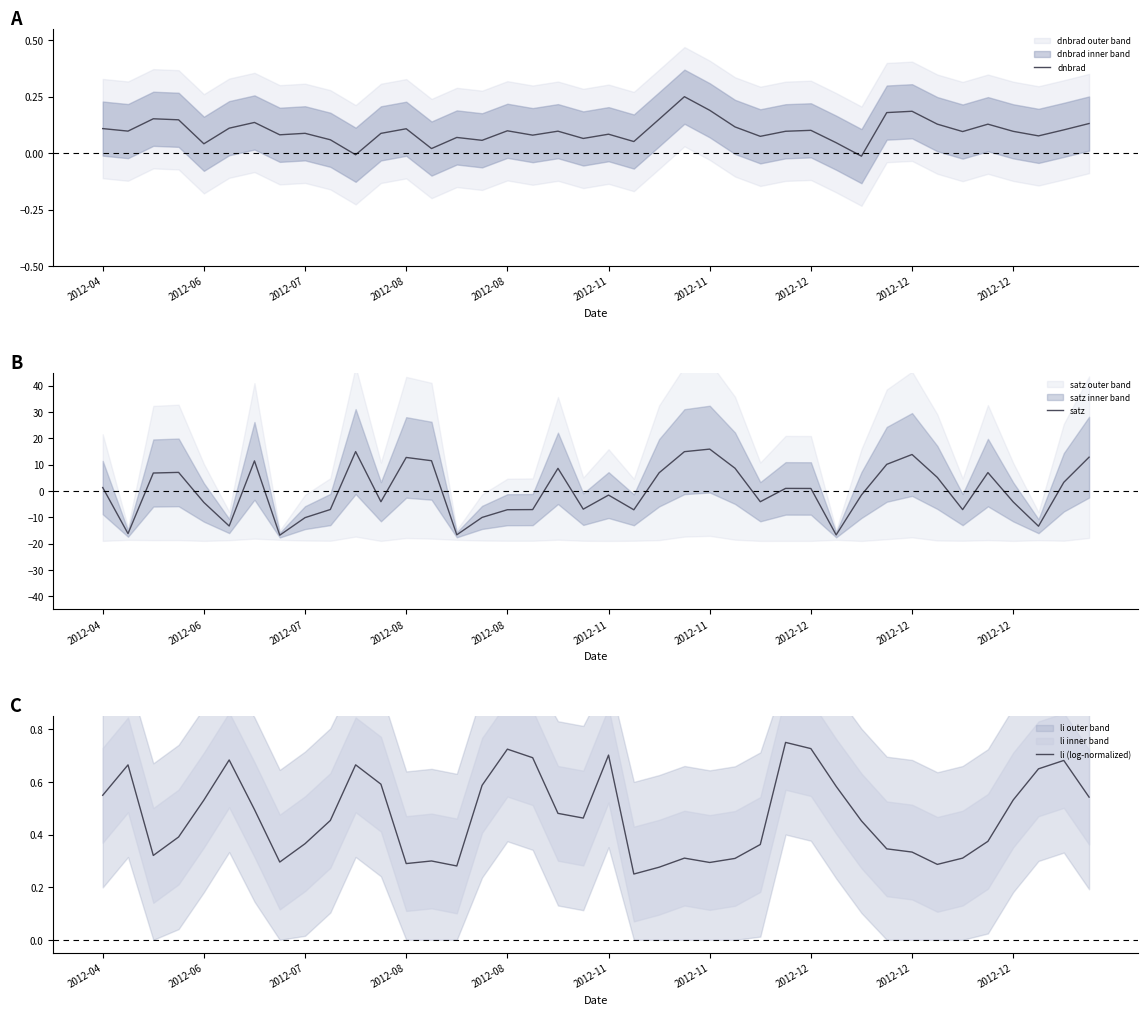

How many categories are shown in the chart?

40